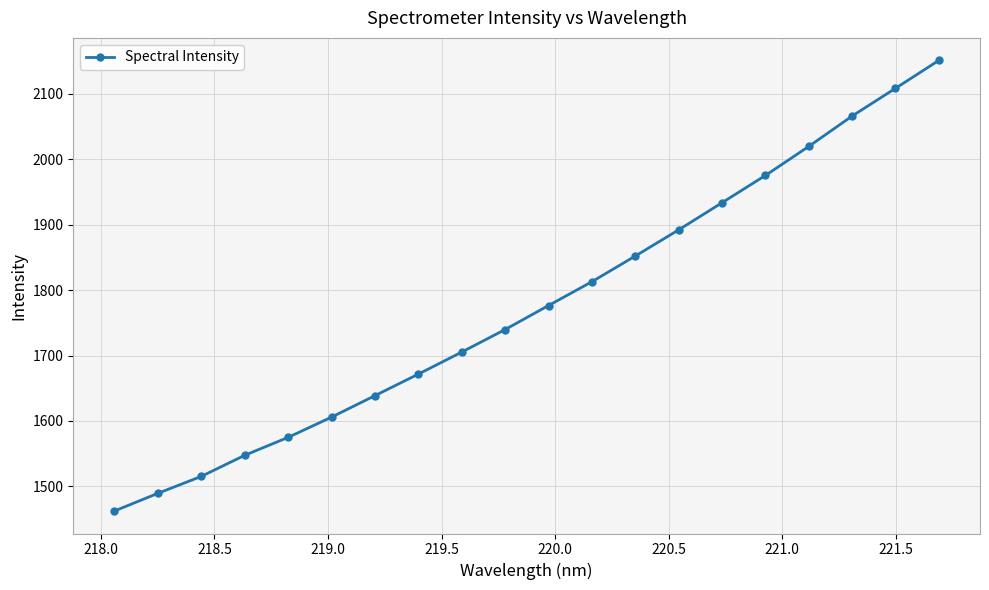

What is the smallest value displayed?

1462.4